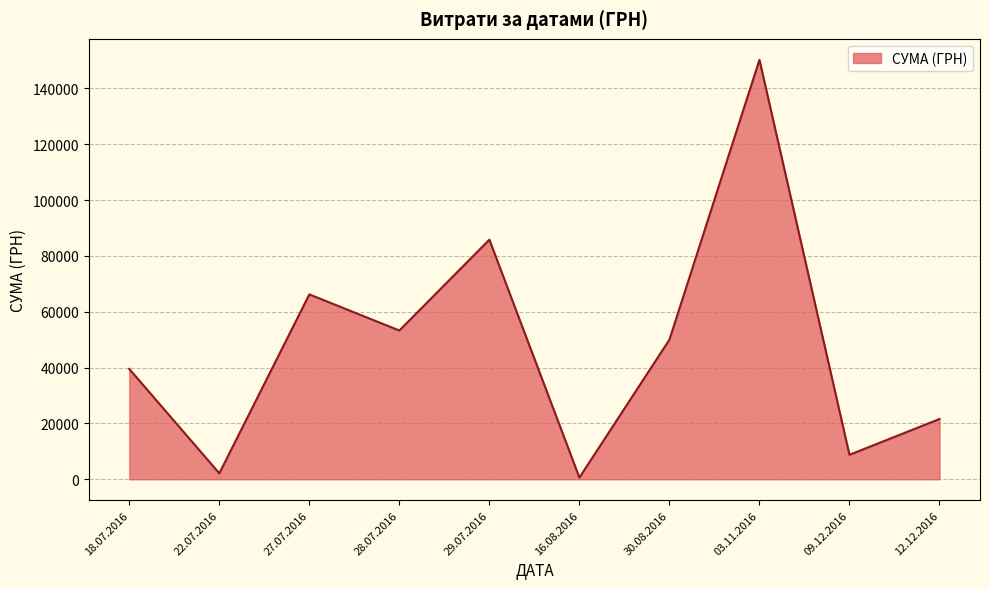

What is the sum of the values at 09.12.2016 and 27.07.2016?

74963.0